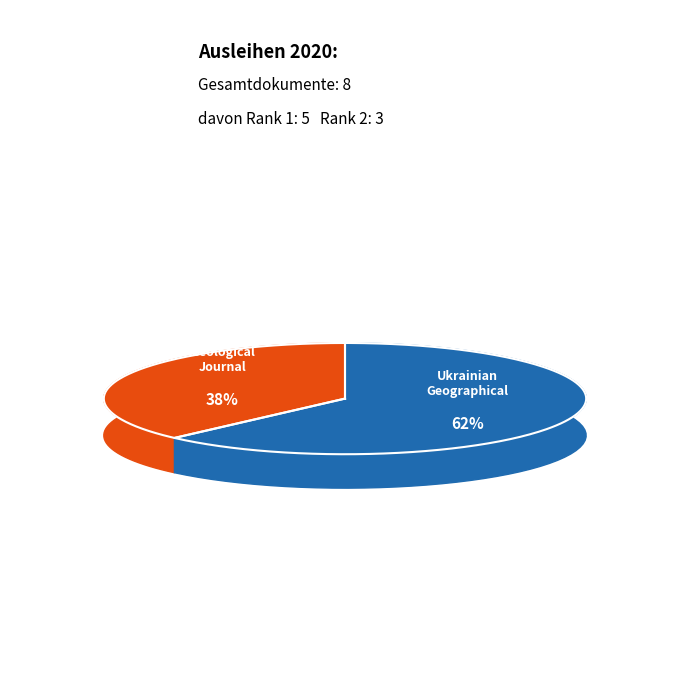

Which category accounts for the majority?

Ukrainian Geographical Journal